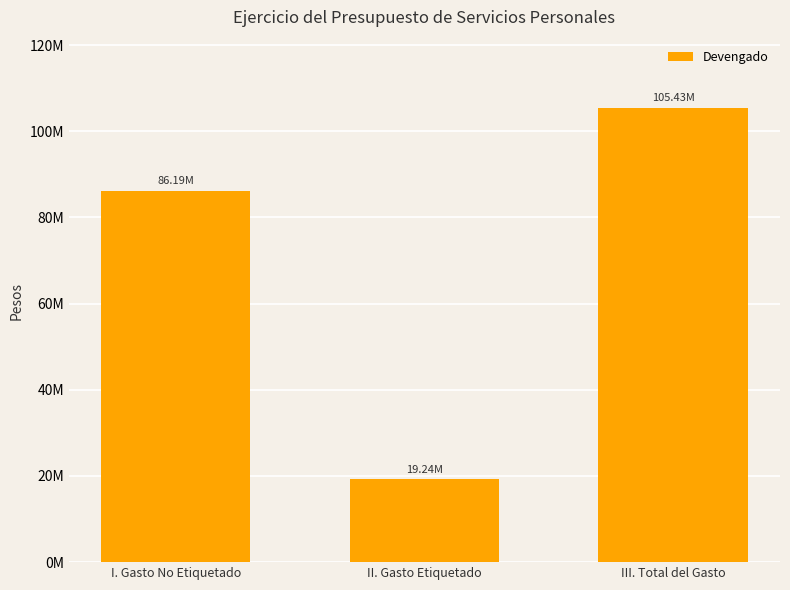

What is the approximate value at I. Gasto No Etiquetado?

86188136.7